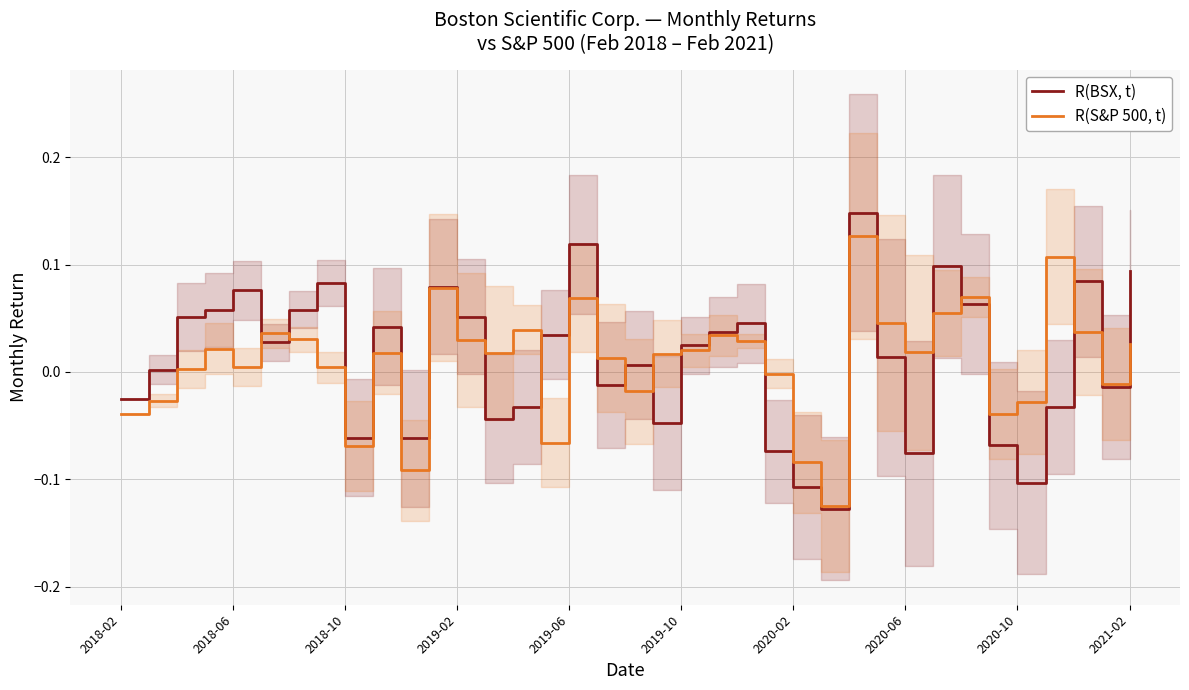

How many intersections are there between R(S&P 500, t) and R(BSX, t)?

16